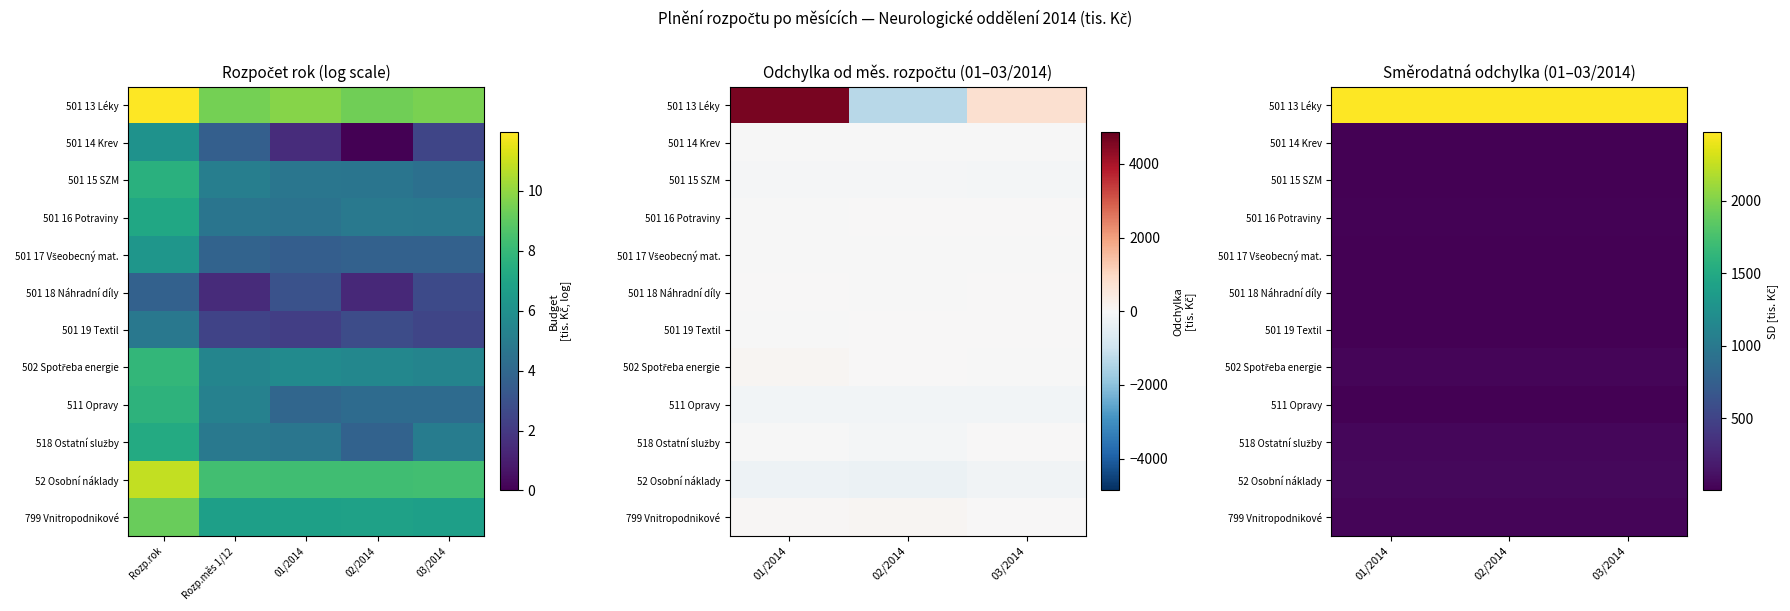

Which label corresponds to the largest value in the chart?

01/2014